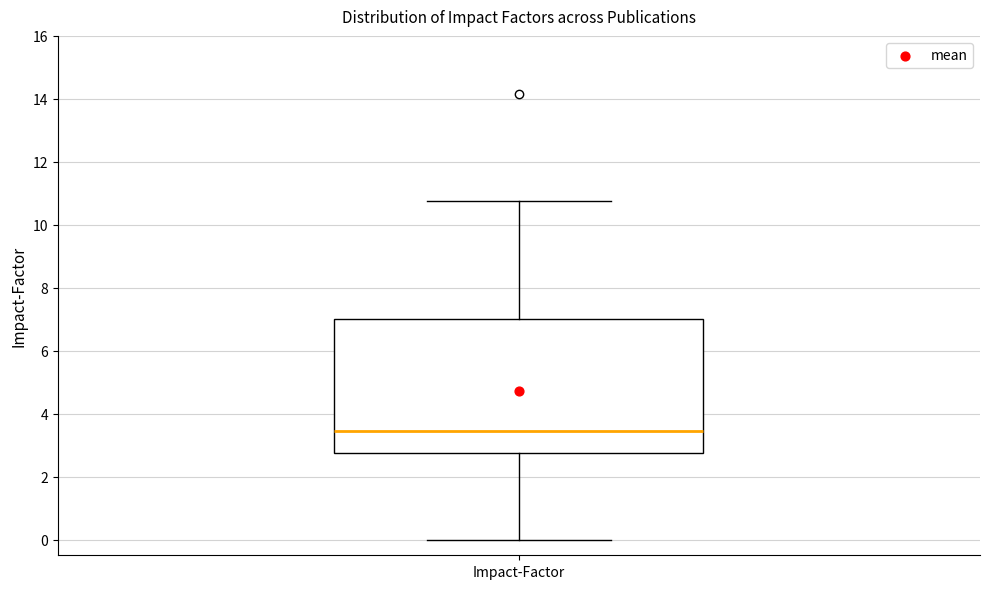

Transcribe this box plot: give where the median line is, the range the box spans, and where the two whiskers end, as read against the y-axis. The values are not printed on the chart, so give them approximately, as read against the axis.

median 3.4, box 2.8 to 7.0, whiskers 0.0 to 10.8